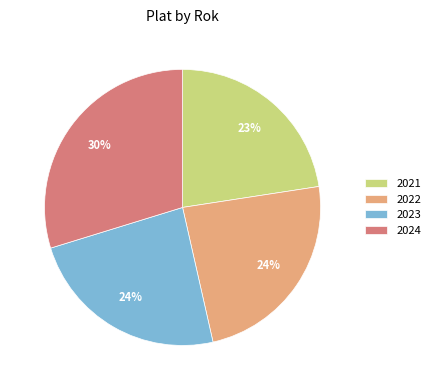

Approximately how many times larger is the value at 2021 compared to 2024?

0.8